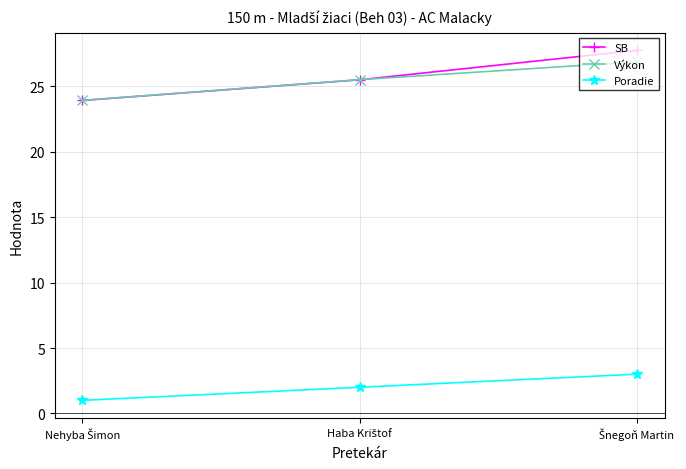

Reading left to right, what are all the values shown in this chart?

SB: 23.9	25.5	27.8
Výkon: 23.9	25.5	26.9
Poradie: 1.0	2.0	3.0